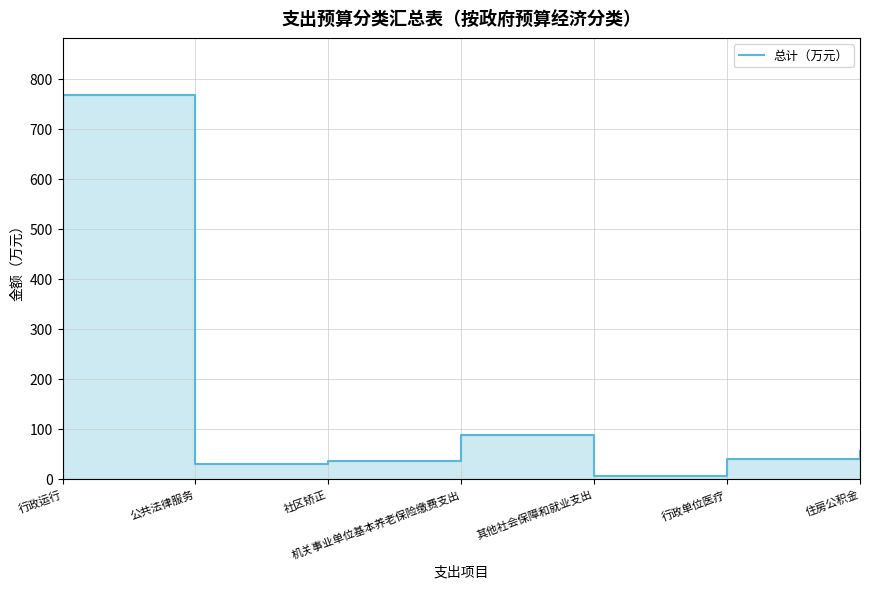

How many values exceed 38?

4